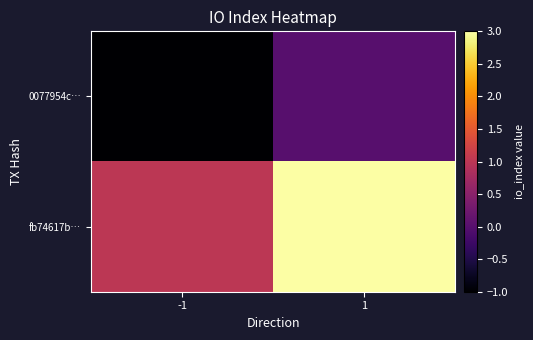

Count the number of categories in the chart.

2